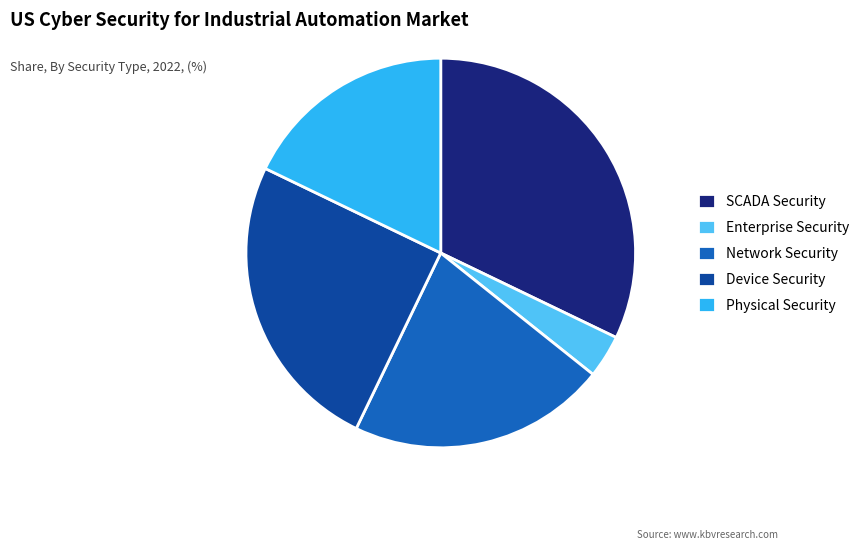

Which slice is the smallest?

Enterprise Security